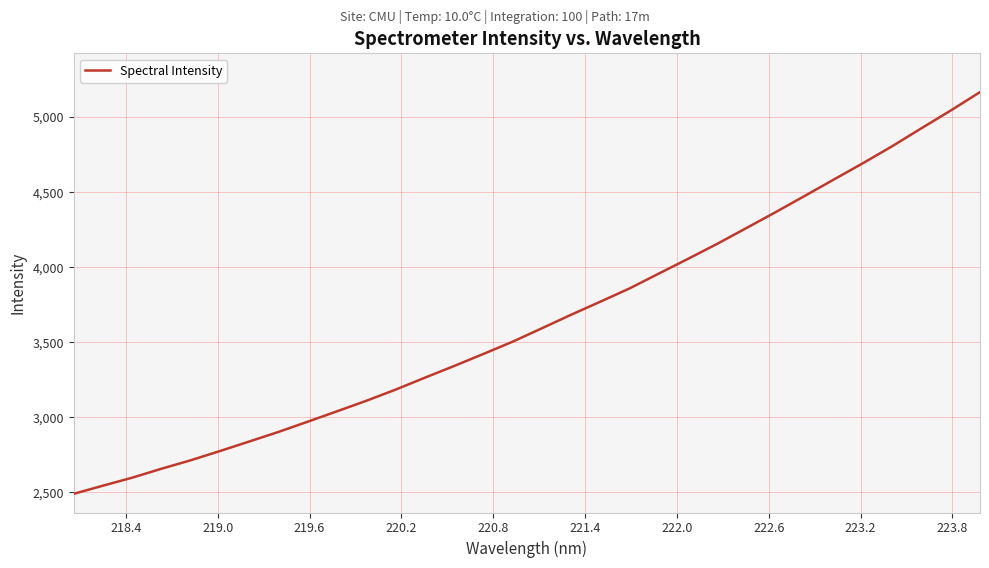

What is the difference between the maximum and minimum values?

2675.7